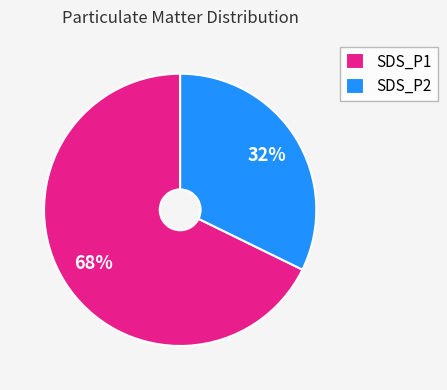

Which category has the smallest portion of the pie?

SDS_P2